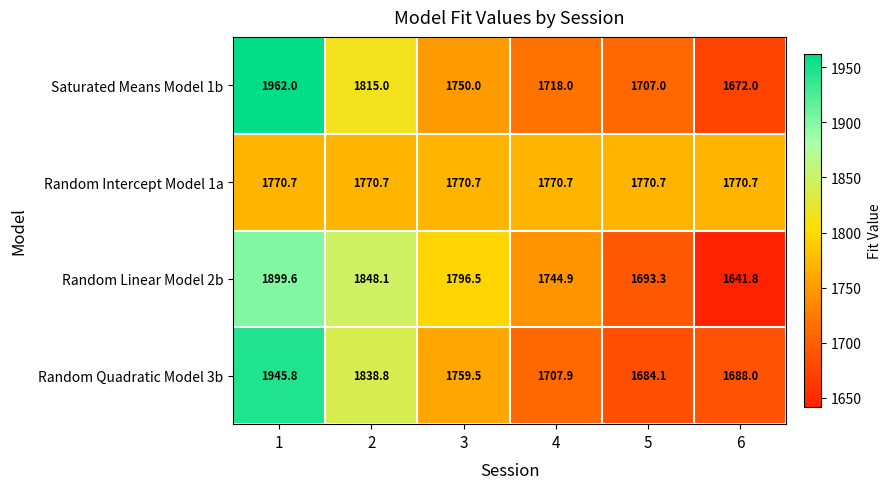

Is it true that Saturated Means Model 1b equals 2550.1 at 5?

False